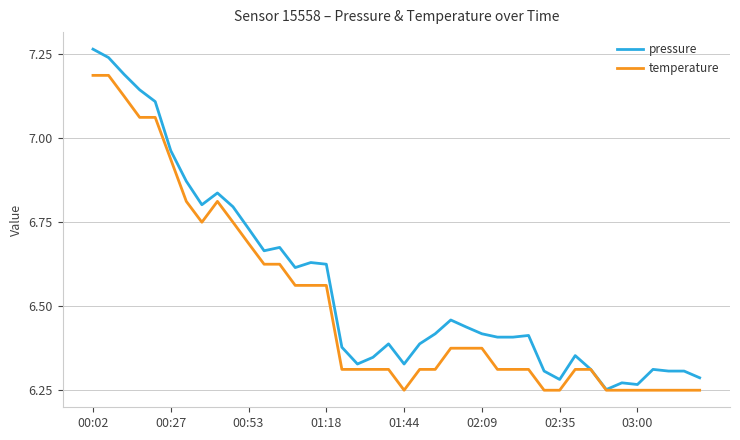

Which series has the largest range (max minus min)?

pressure